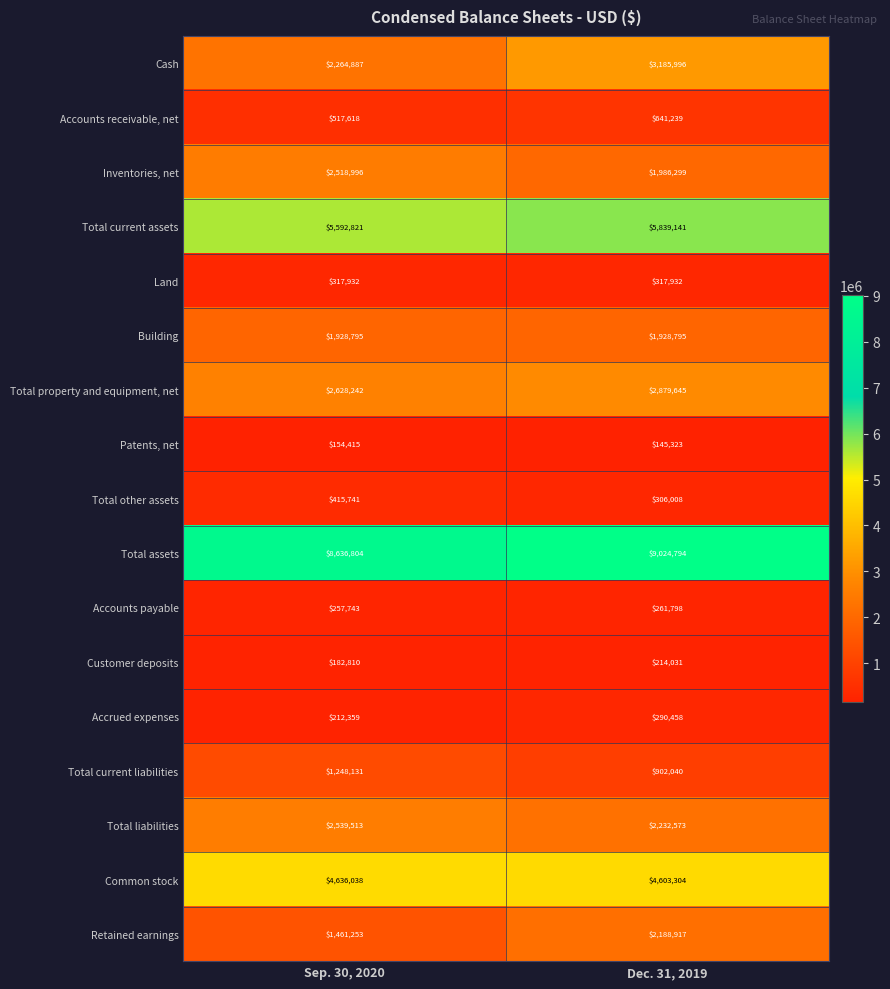

Which category has the highest value in the Accrued expenses series?

Dec. 31, 2019